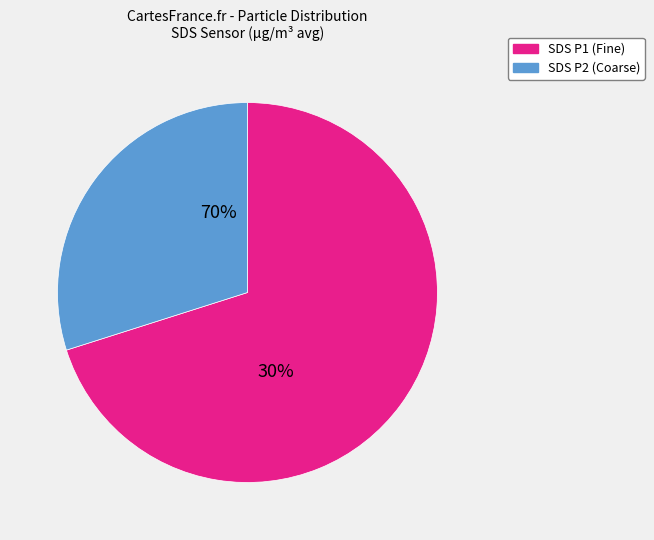

Which slice is the largest?

SDS_P1